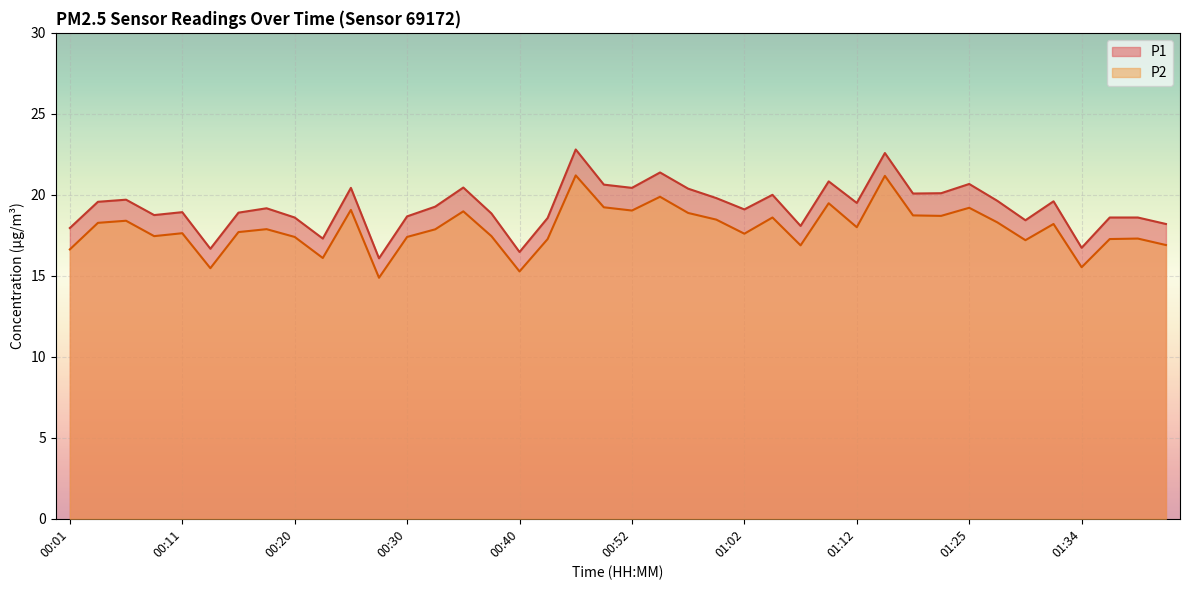

How many interior local valleys does the P2 series have?

12